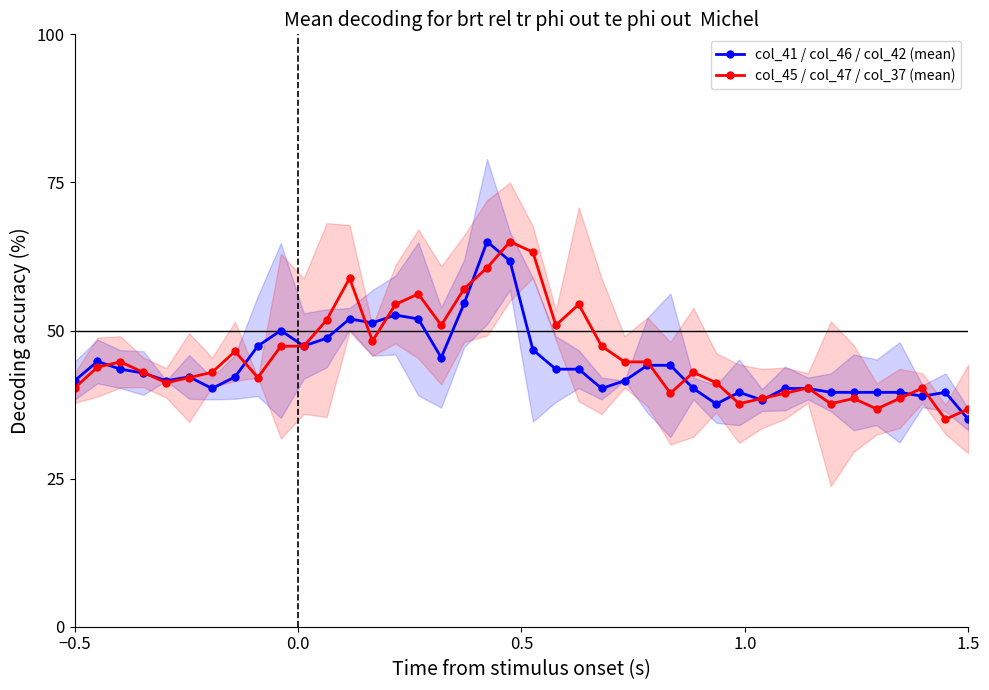

True or false: col_41 / col_46 / col_42 (mean) has more than 1 interior local peaks.

True